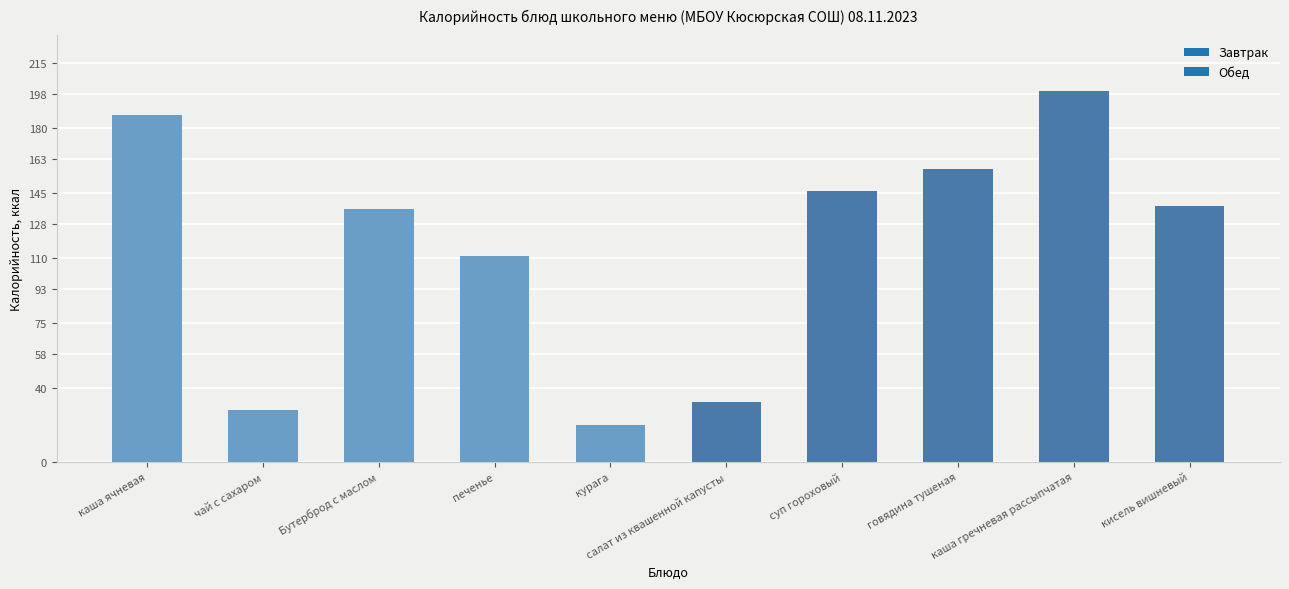

The chart shows a value of 8 at чай с сахаром. True or false?

False